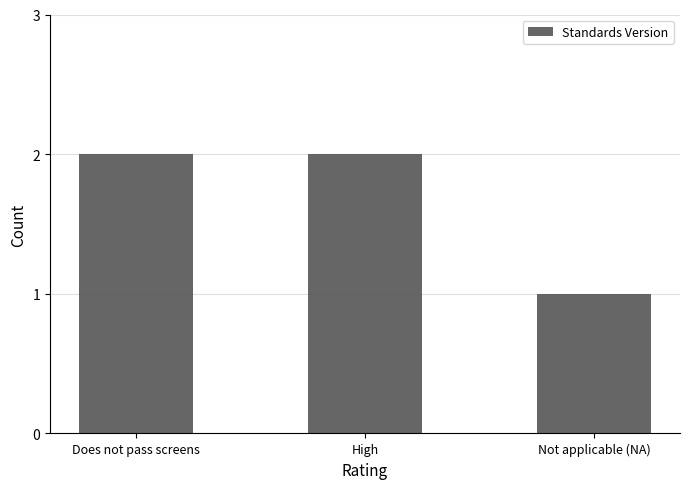

What is the ratio of the value at Not applicable (NA) to the value at Does not pass screens?

0.5